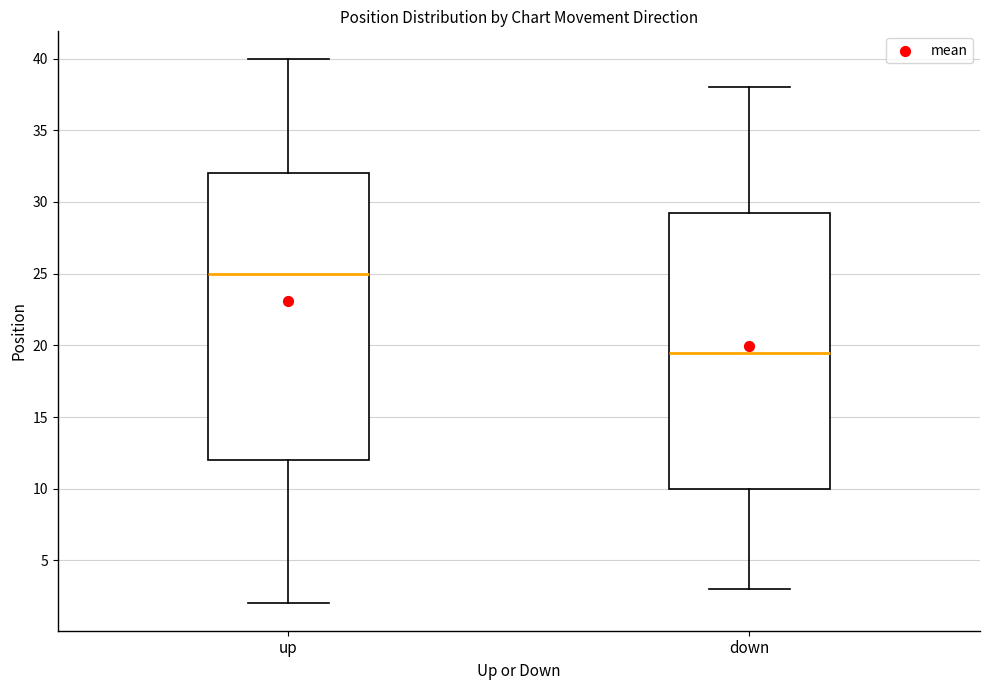

Which box's median line is the highest?

up